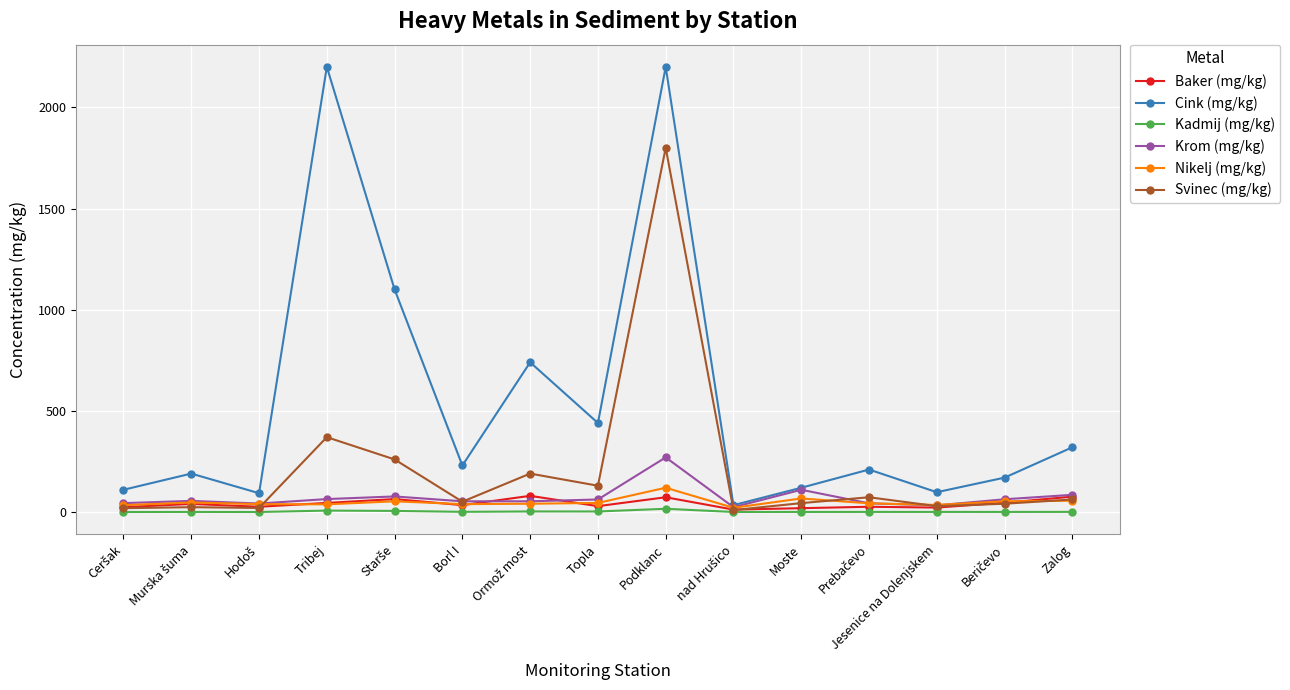

Which series has the largest total across all categories?

Cink (mg/kg)